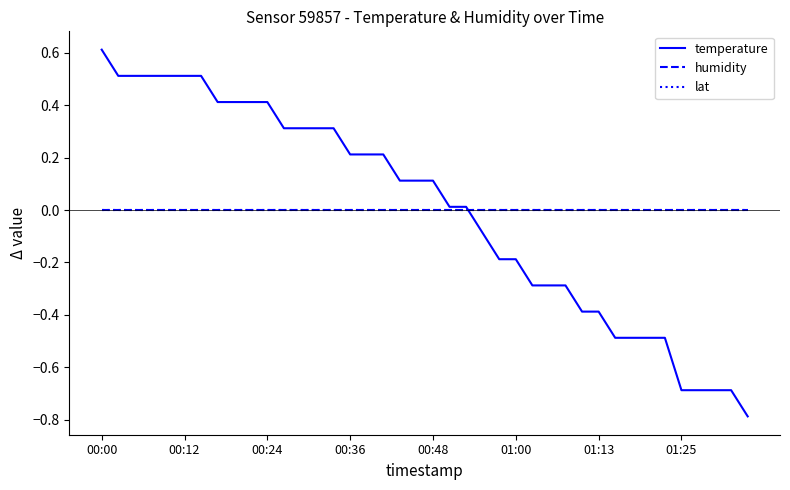

Is this an area chart (filled region under the line)?

No